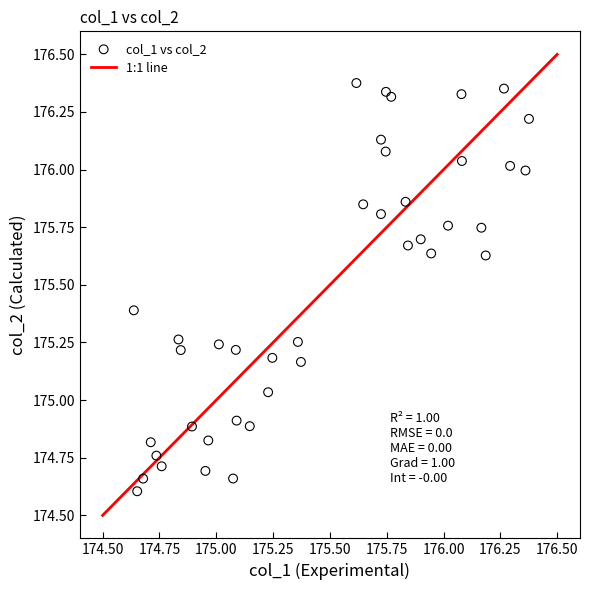

What is the range of X values (max minus min)?

1.7